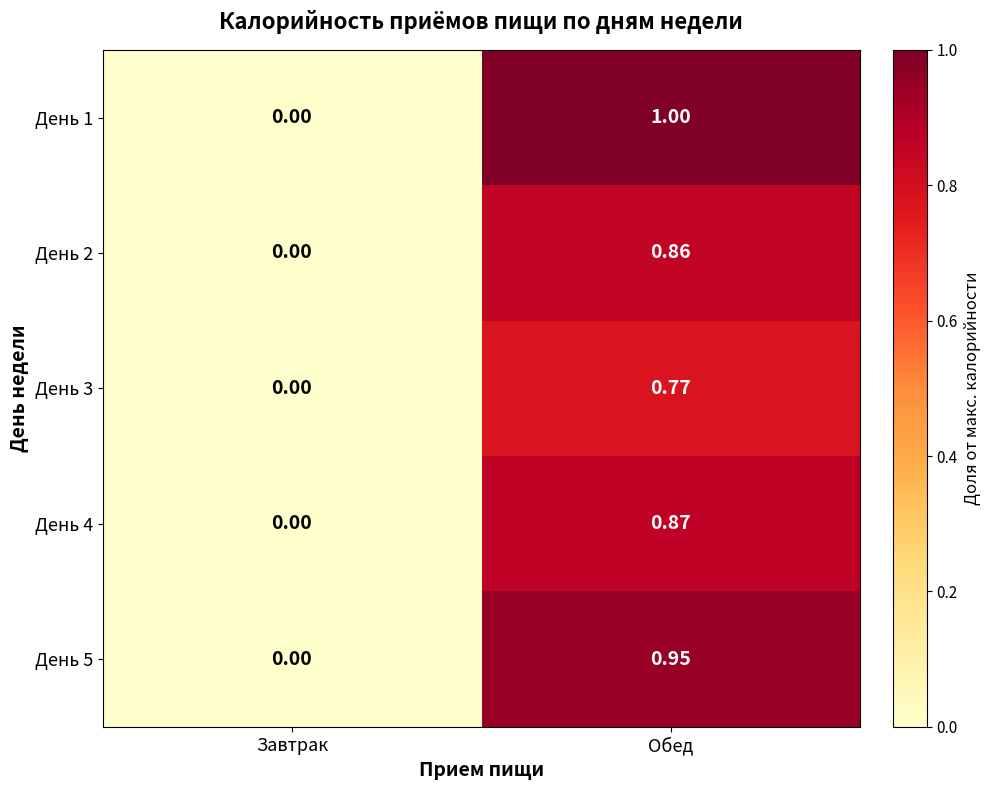

At which label does День 3 reach its peak?

Обед